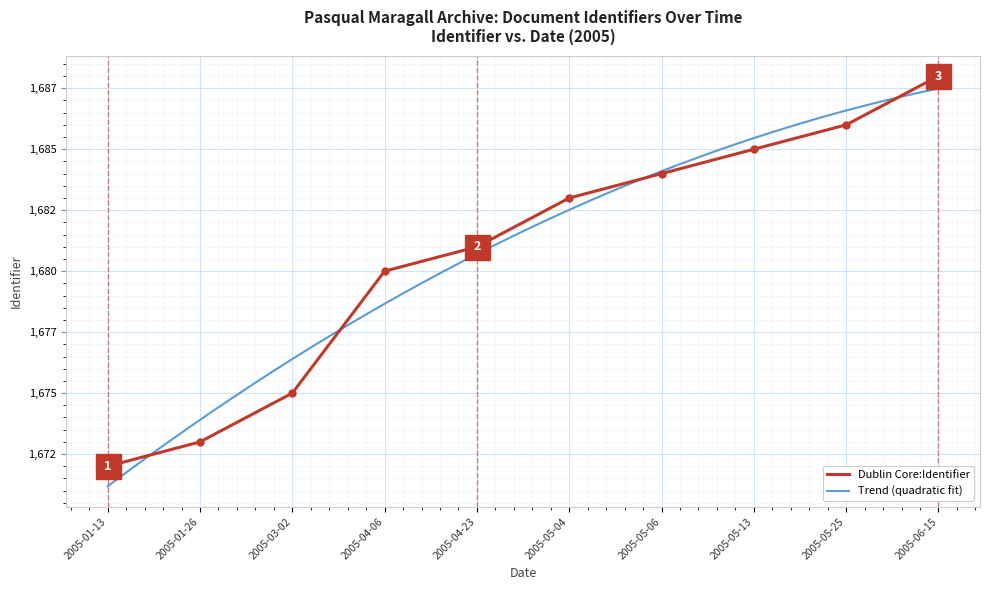

What is the sum of all values?

16807